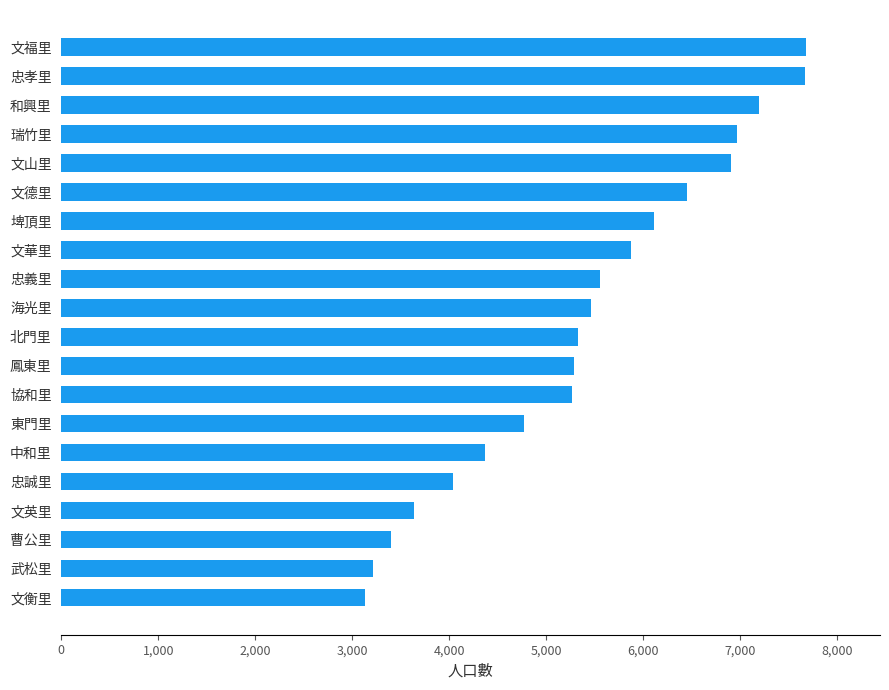

Which label corresponds to the smallest value in the chart?

文衡里